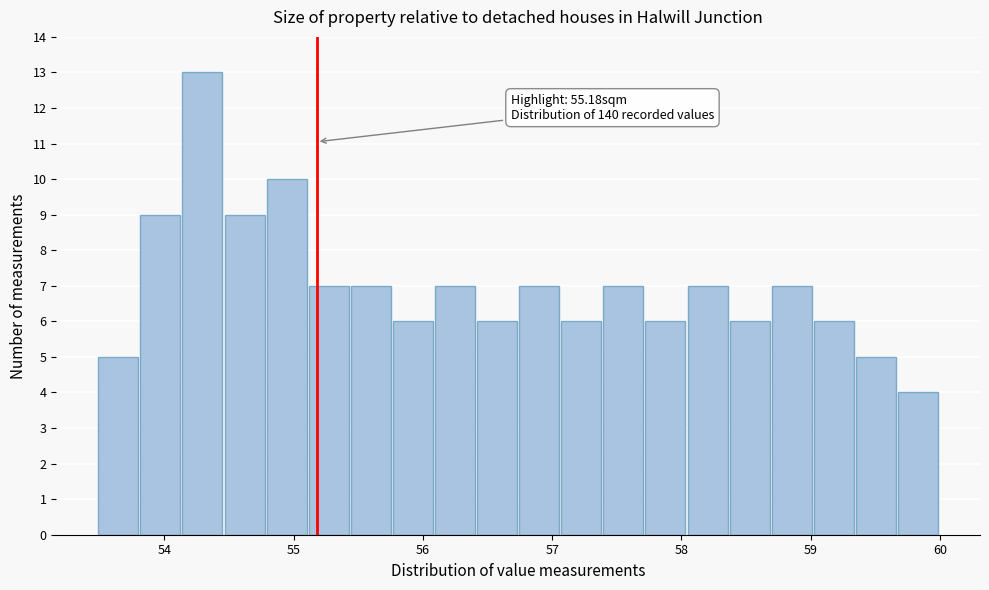

Around what value on the x-axis is the tallest bar? Give the approximate position of its centre, as read against the axis.

54.3